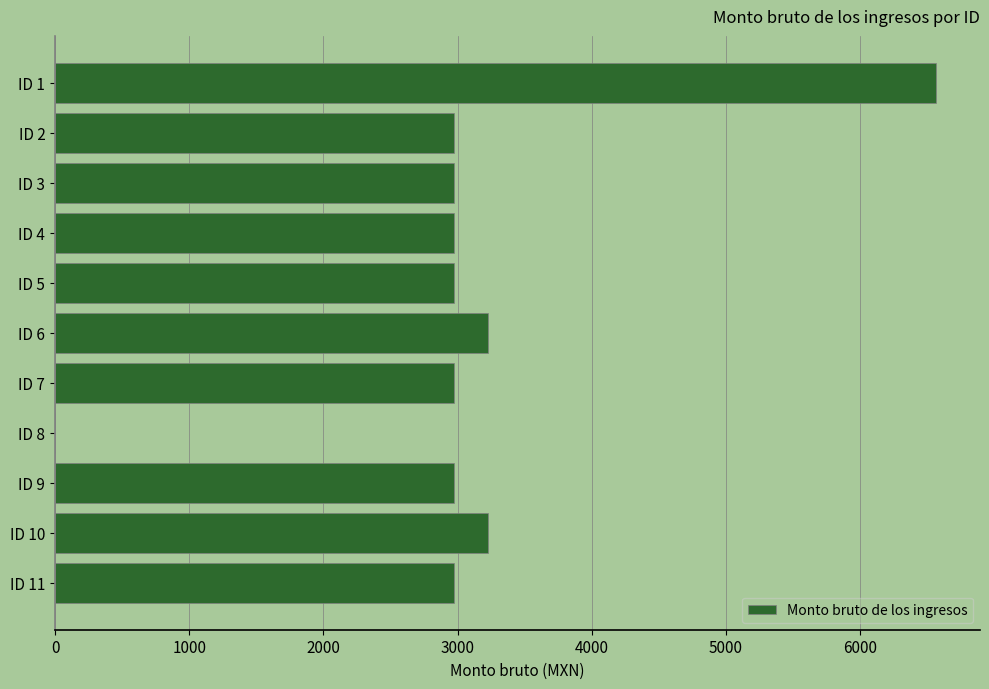

What is the sum of all values?

33858.3